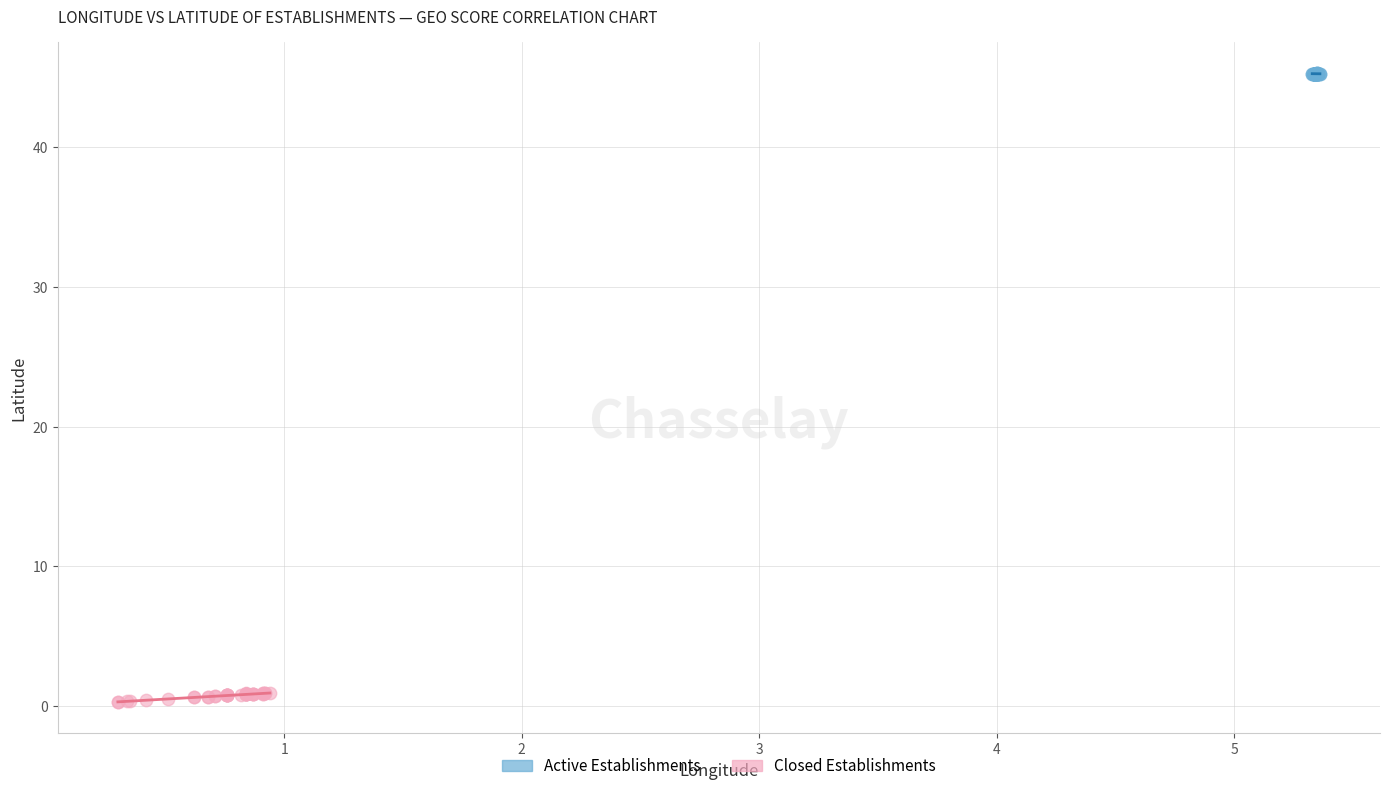

Which series has the largest Y range (max minus min)?

Closed Establishments